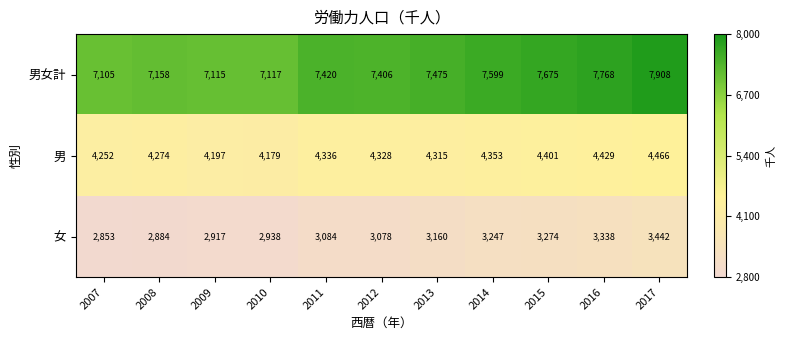

Which series has the largest total across all categories?

男女計